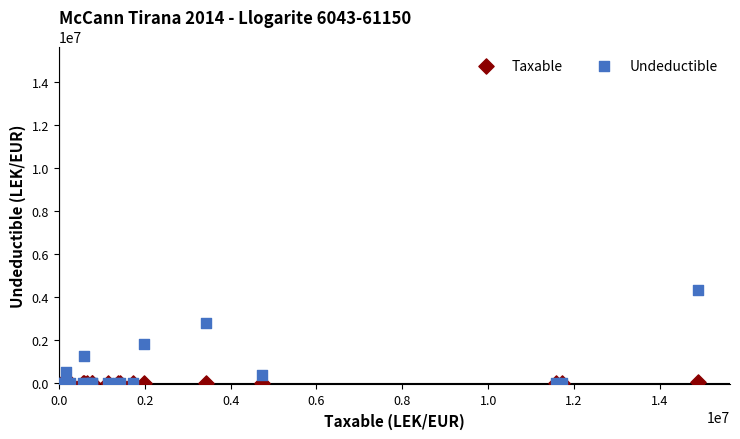

In the Undeductible series, what Y value is closest to 2164950?

1850000